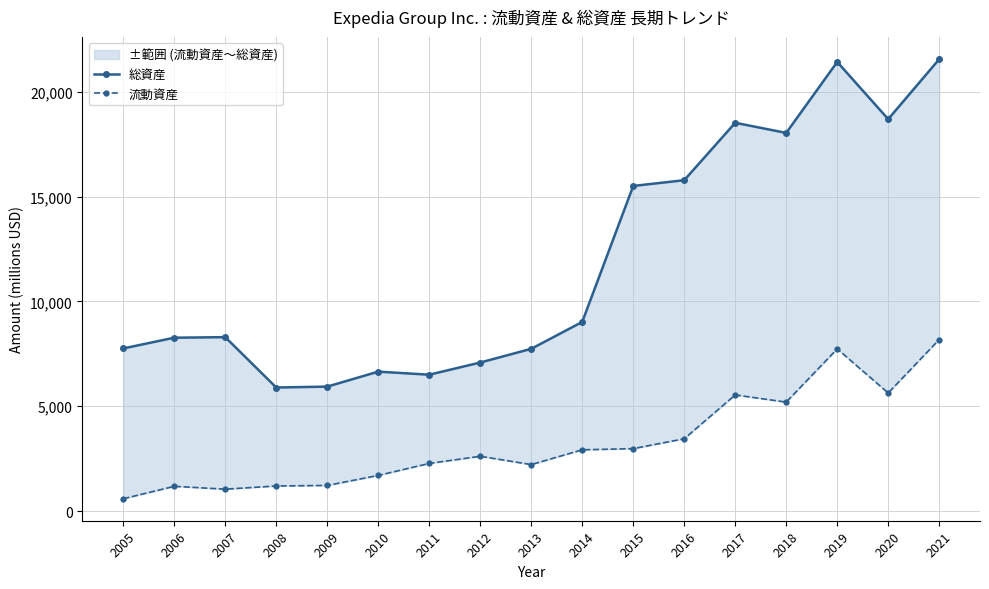

The 総資産 series shows 3534 at 2011. True or false?

False